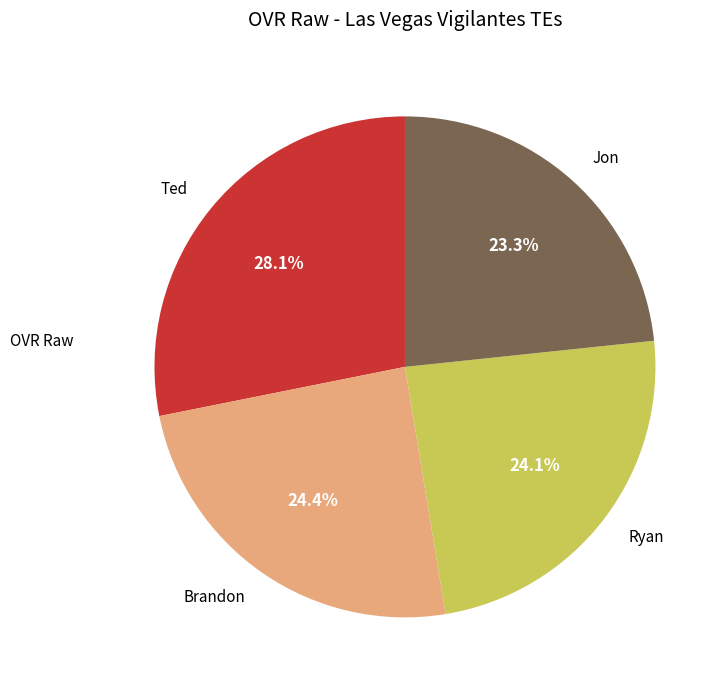

Between Brandon and Jon, which is larger?

Brandon